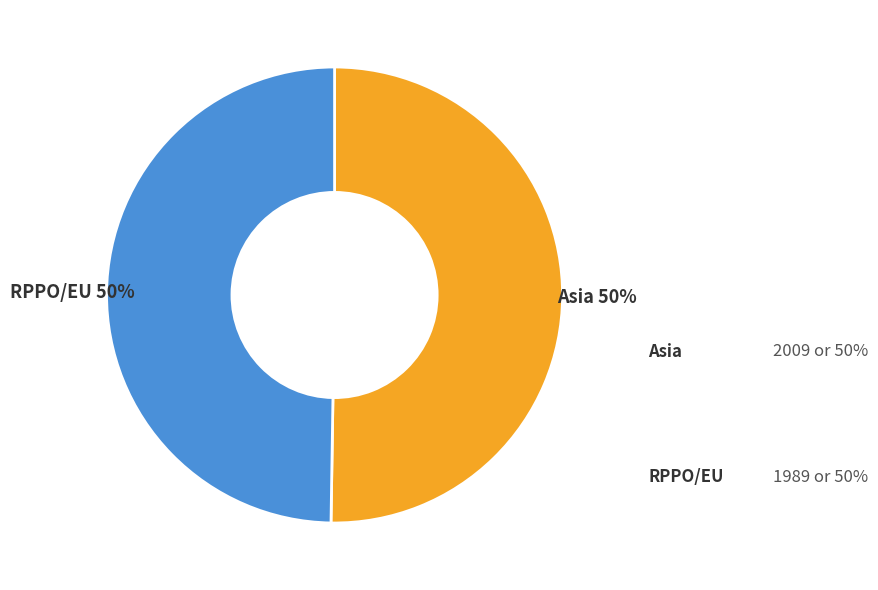

Which category has the smallest portion of the pie?

RPPO/EU